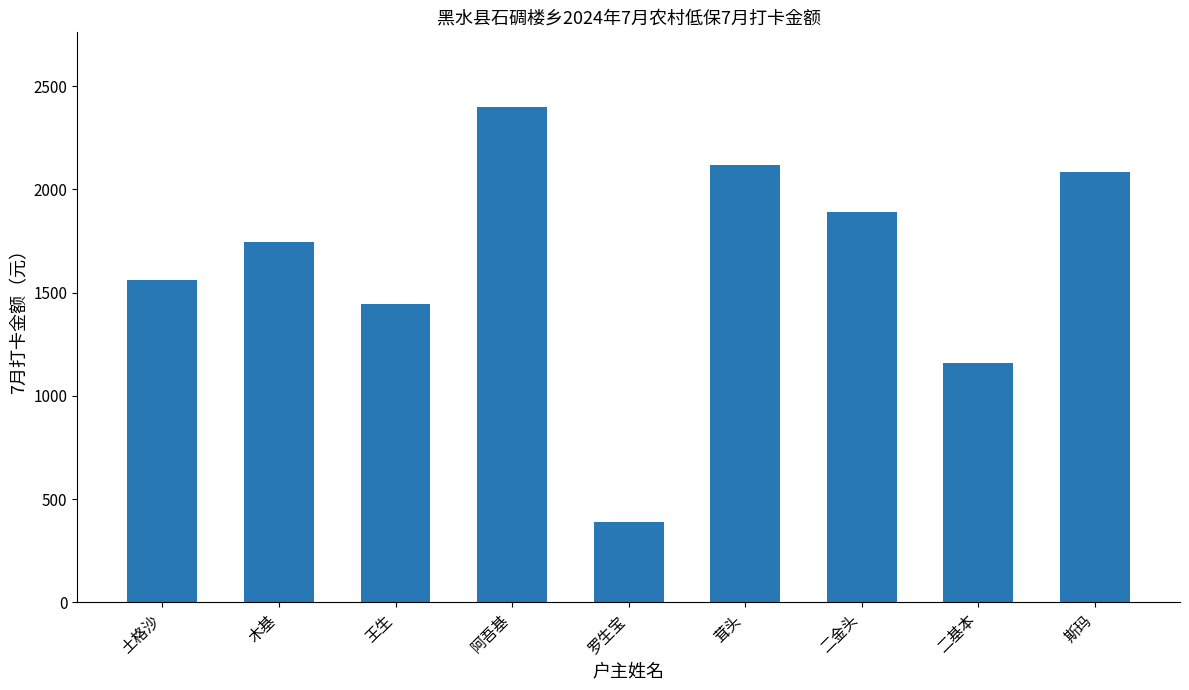

The value at 王生 is 1446. True or false?

True